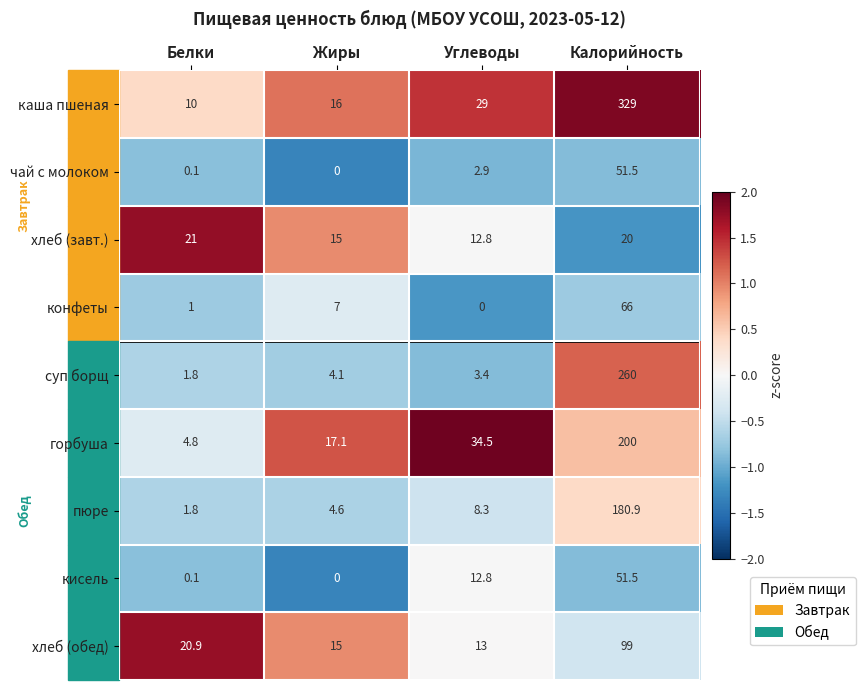

What is the difference between the maximum and minimum values in the суп борщ series?

258.2